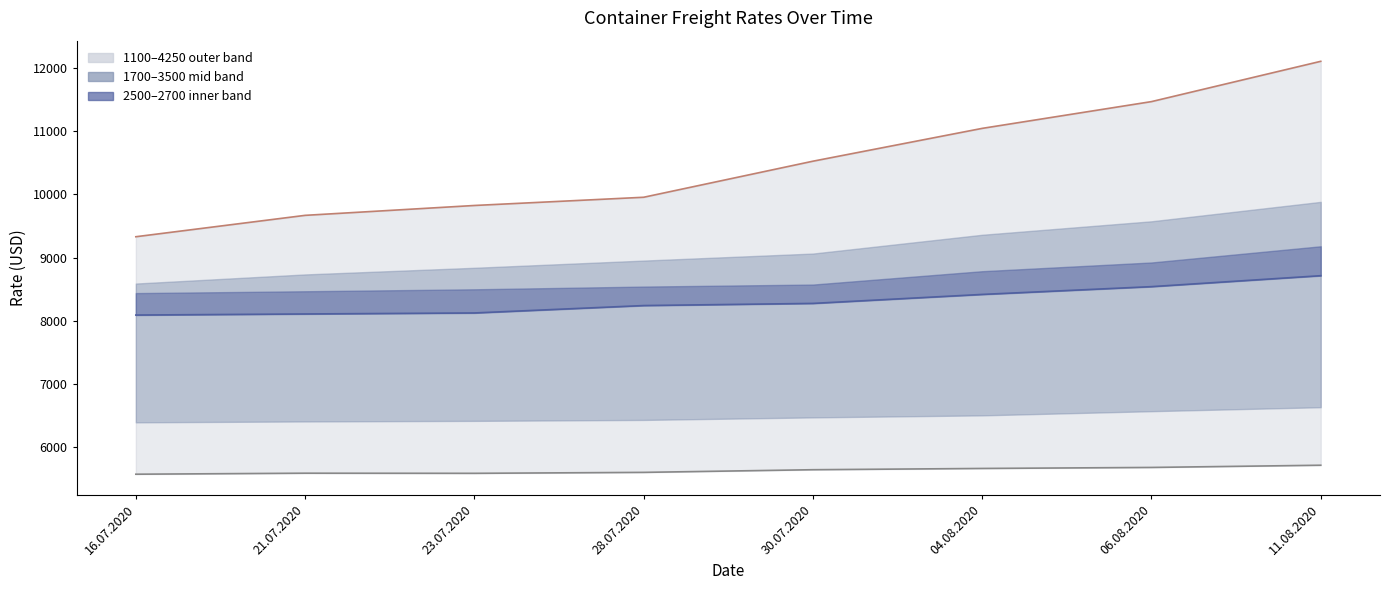

What is the value of the 1100 point at the 6th from the left?

5666